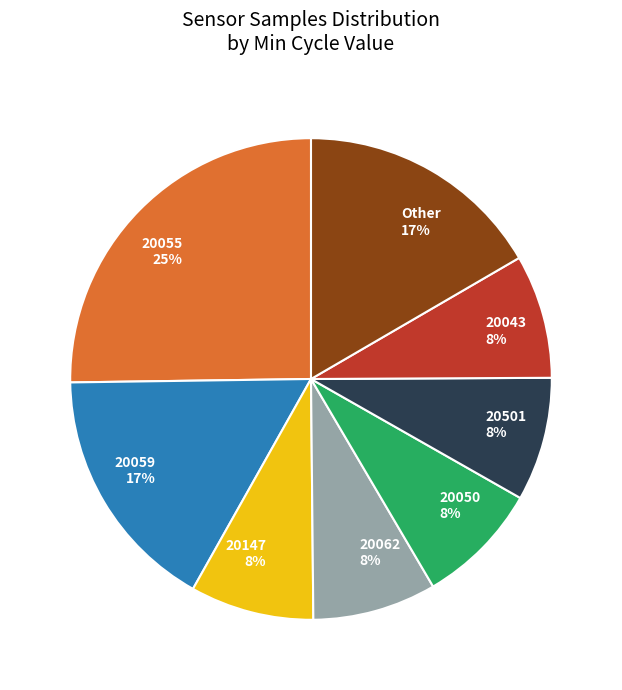

To the nearest percent, what is the average slice percentage?

12%